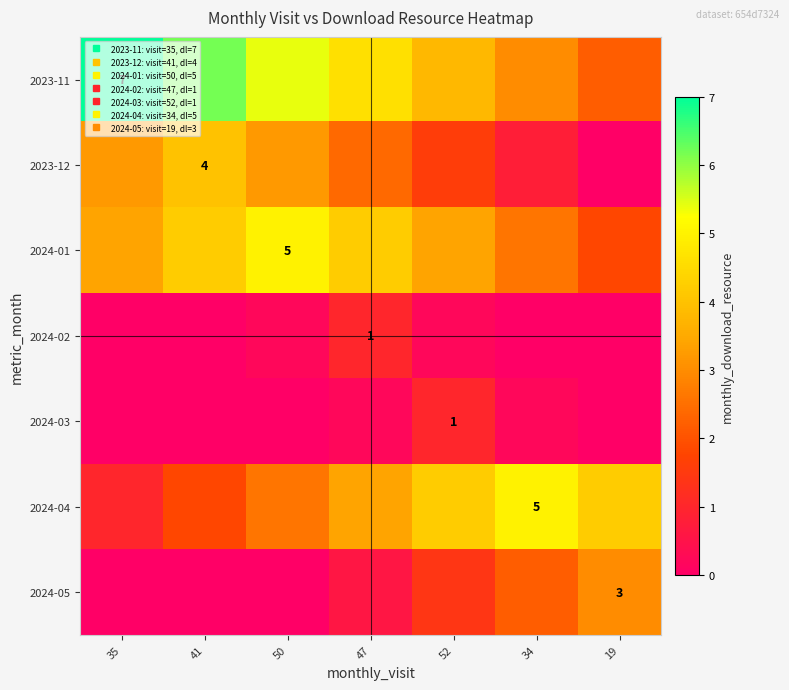

True or false: 2023-11 has a value of 2.8 at 50.

False